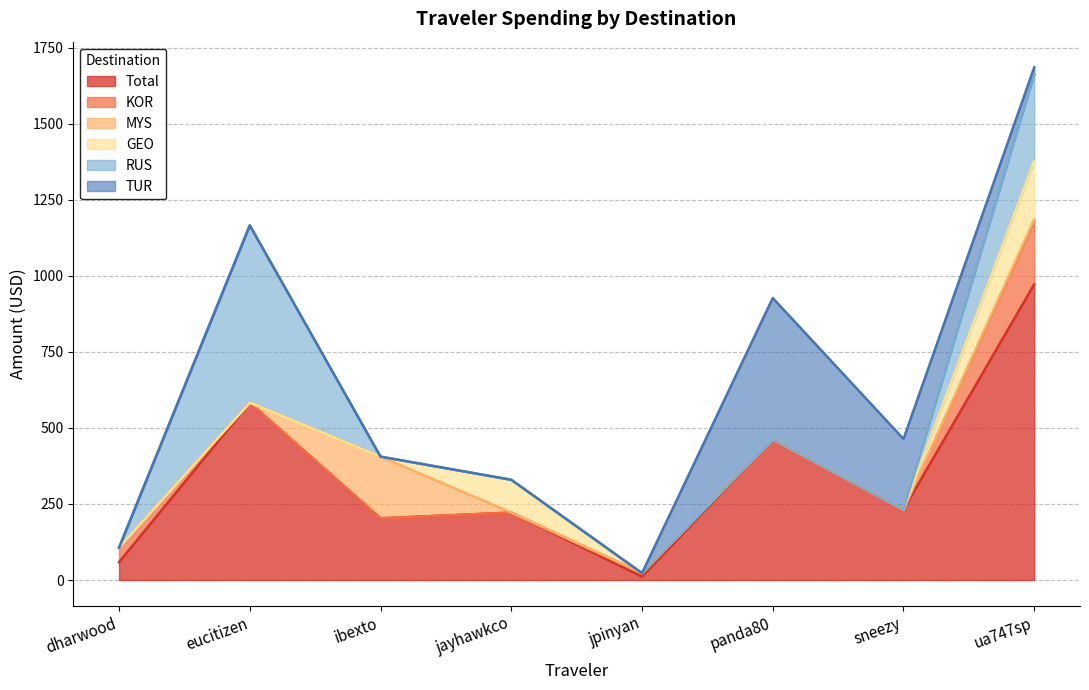

What is the label of the 1st point from the left?

dharwood